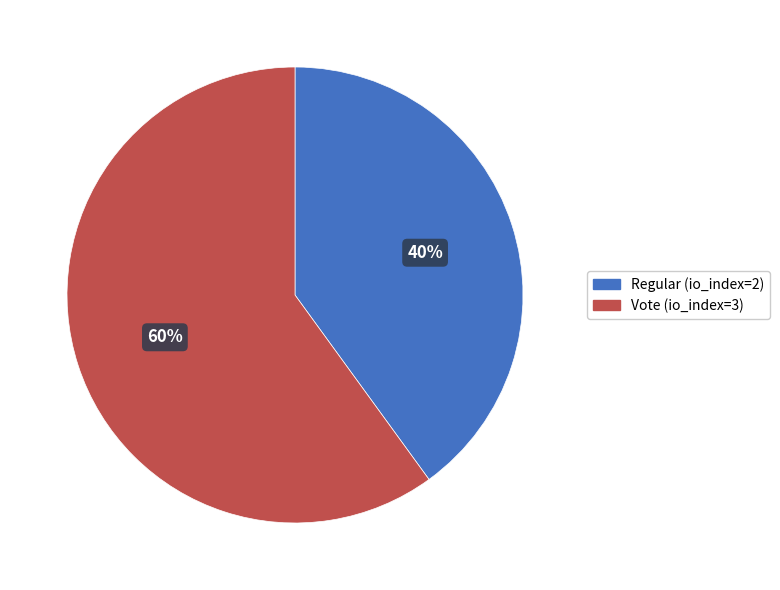

What is the smallest slice in the pie chart?

Regular (io_index=2)